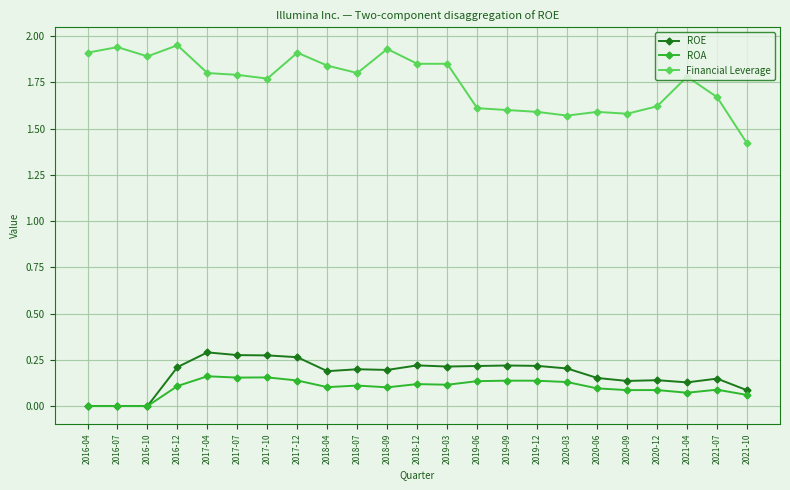

At 2018-12, list the series in order from smallest to largest.

ROA, ROE, Financial Leverage